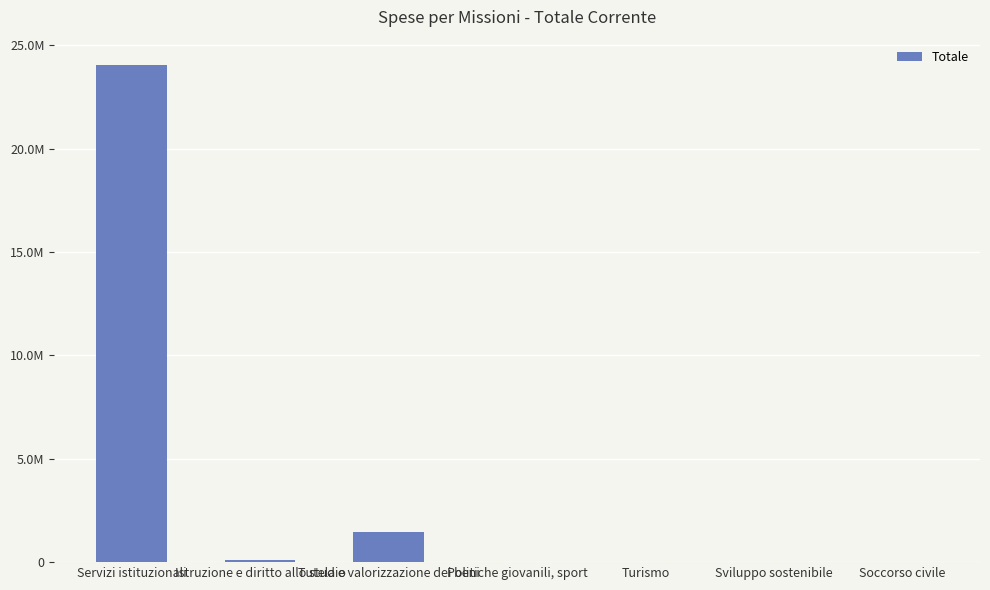

List the labels in order of value, largest first.

Servizi istituzionali, Tutela e valorizzazione dei beni, Istruzione e diritto allo studio, Sviluppo sostenibile, Politiche giovanili, sport, Turismo, Soccorso civile